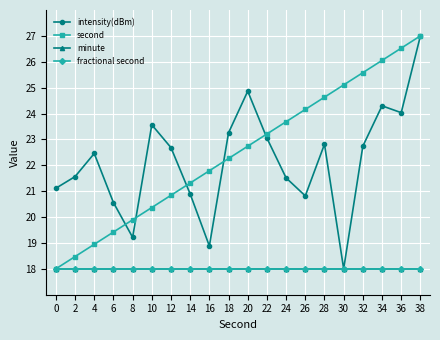

Is the value of fractional second at 24 greater than the value of minute at 10?

No